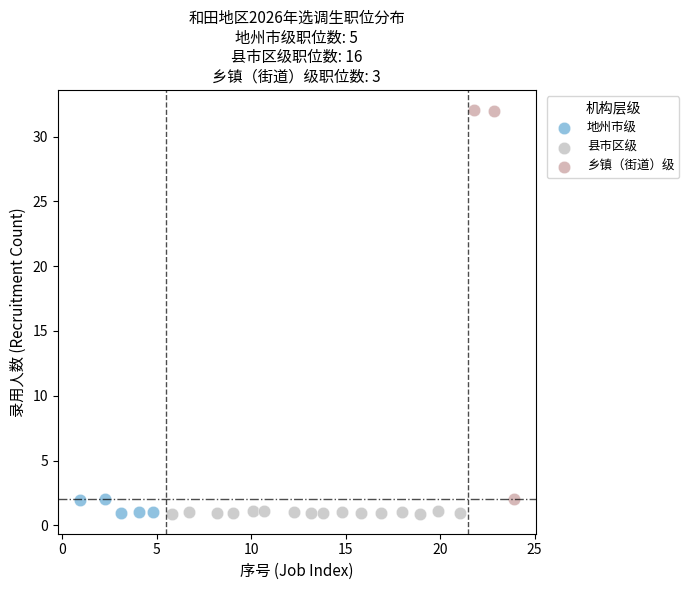

Which series contains the highest Y value?

乡镇（街道）级